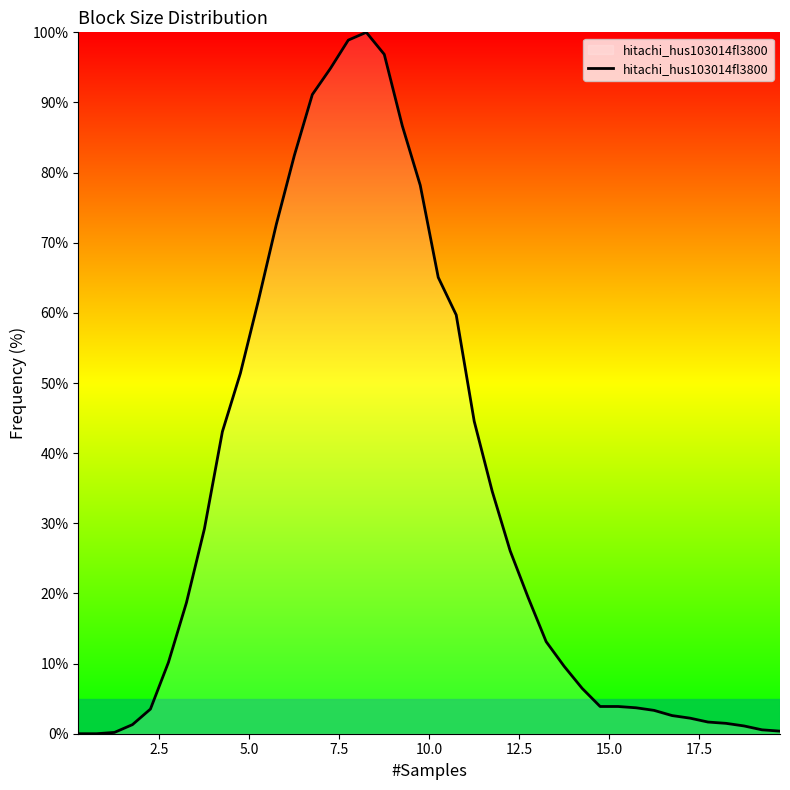

What is the difference between the maximum and minimum values?

100.0